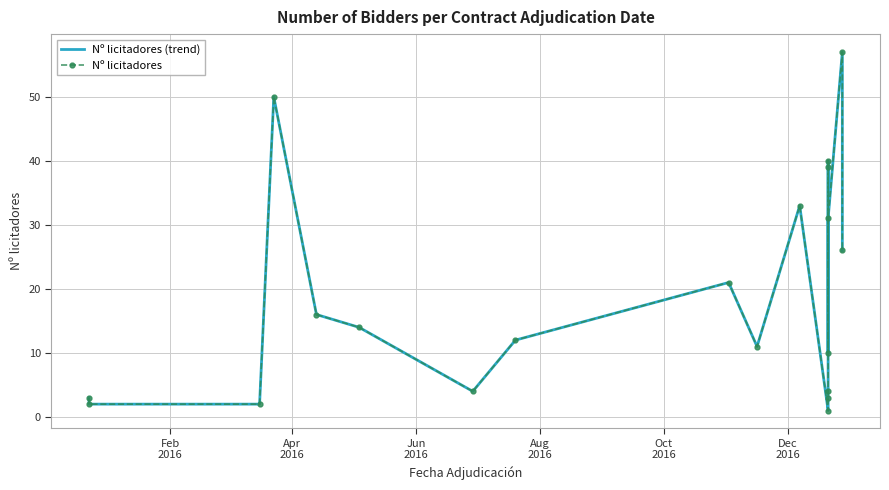

Is the value of Nº licitadores (trend) at 10 greater than the value of Nº licitadores at 18?

No